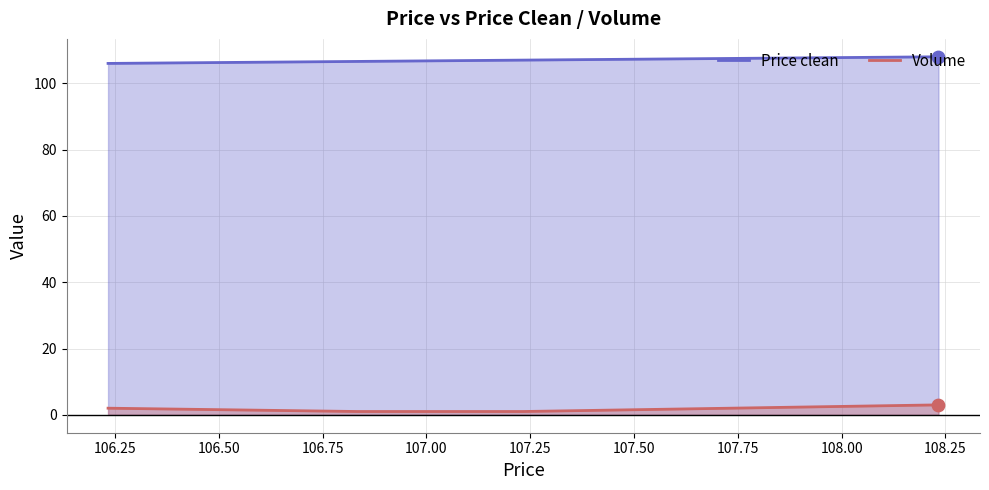

Which series has the largest Y range (max minus min)?

Price clean